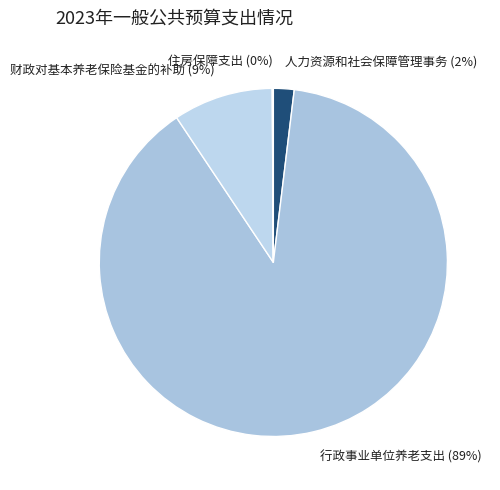

Which has a higher value, 行政事业单位养老支出 or 人力资源和社会保障管理事务?

行政事业单位养老支出